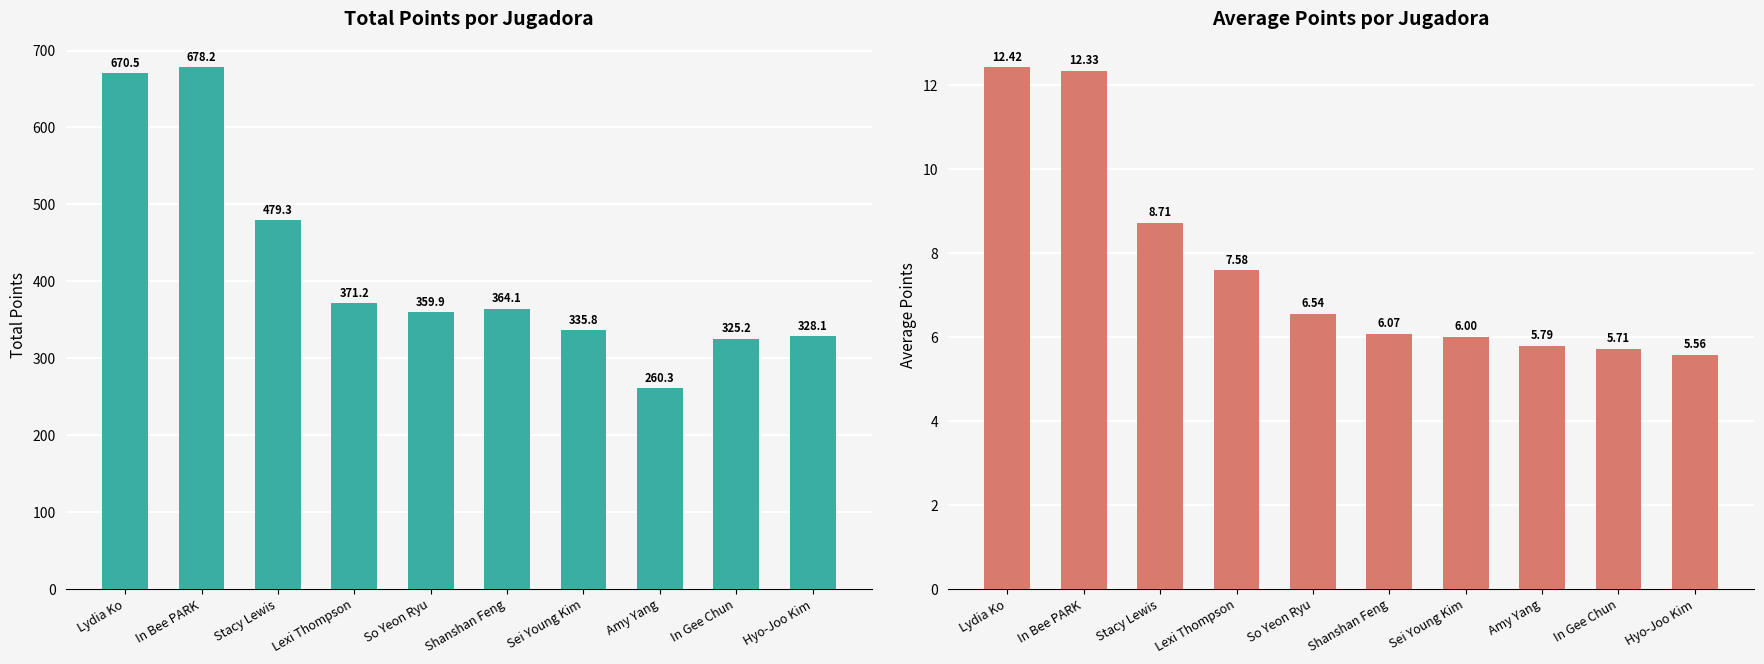

What is the difference between the average_points values at Sei Young Kim and In Bee PARK?

6.3